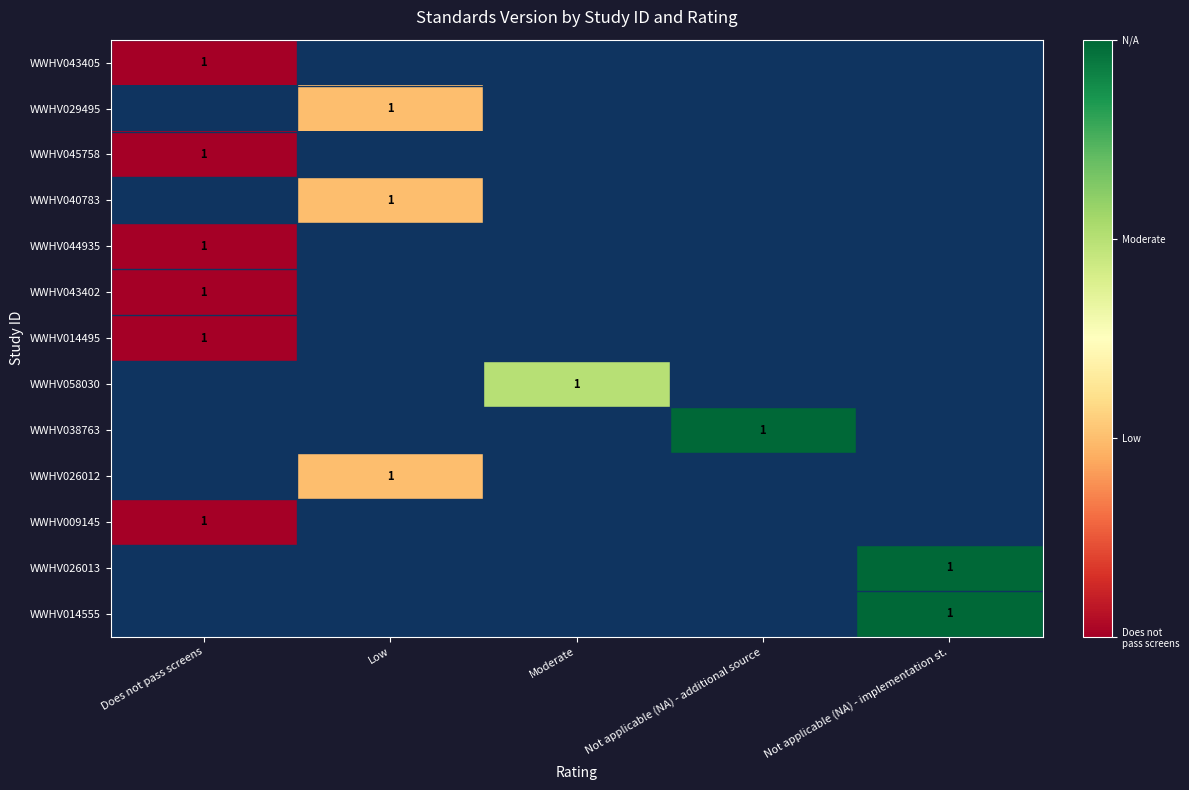

Is it true that WWHV058030 equals 0 at Not applicable (NA) - implementation st.?

True